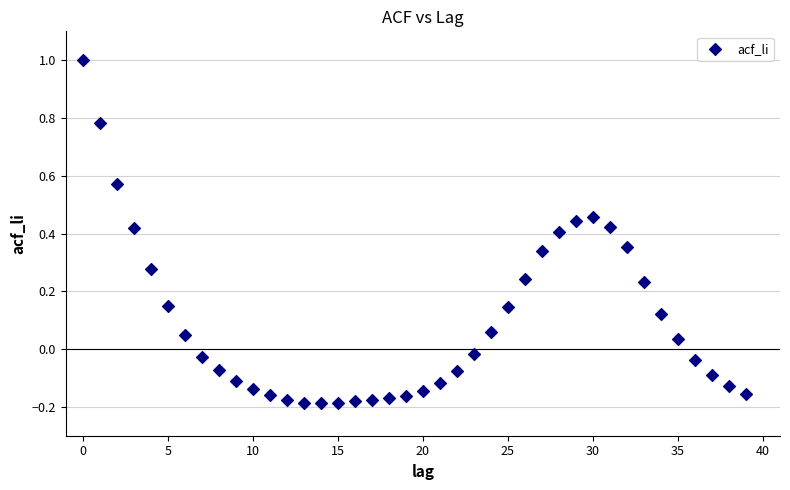

What is the range of Y values (max minus min)?

1.2